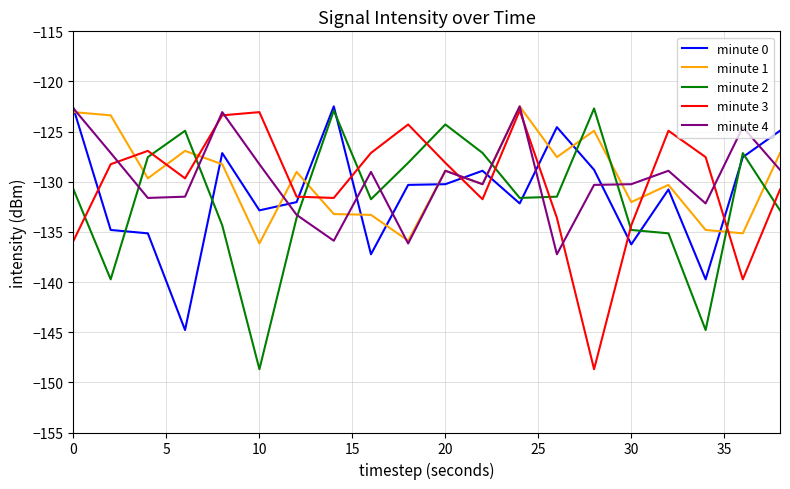

What is the highest value of the minute 4 series?

-122.5